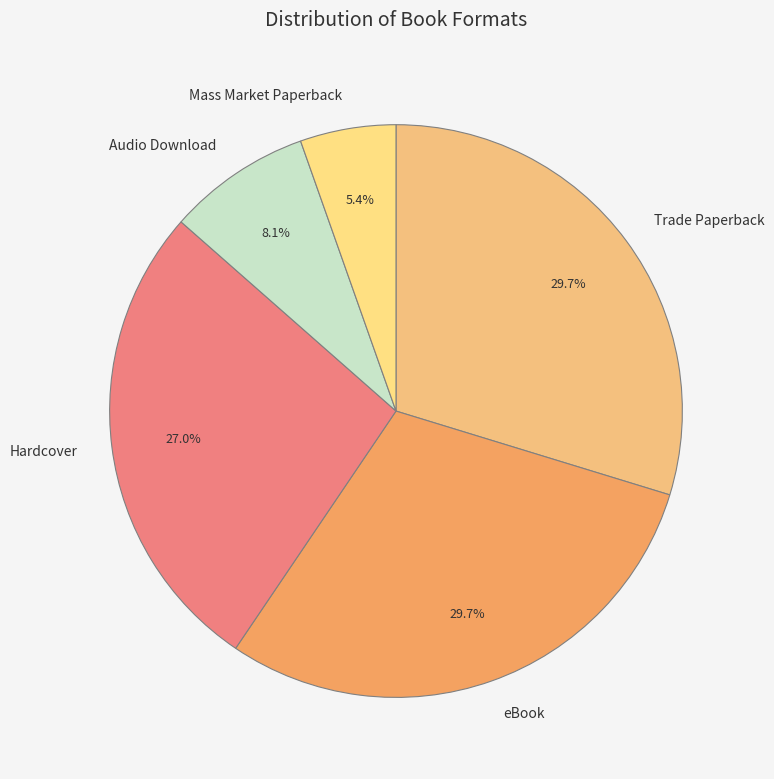

Is Mass Market Paperback the majority of the pie?

No